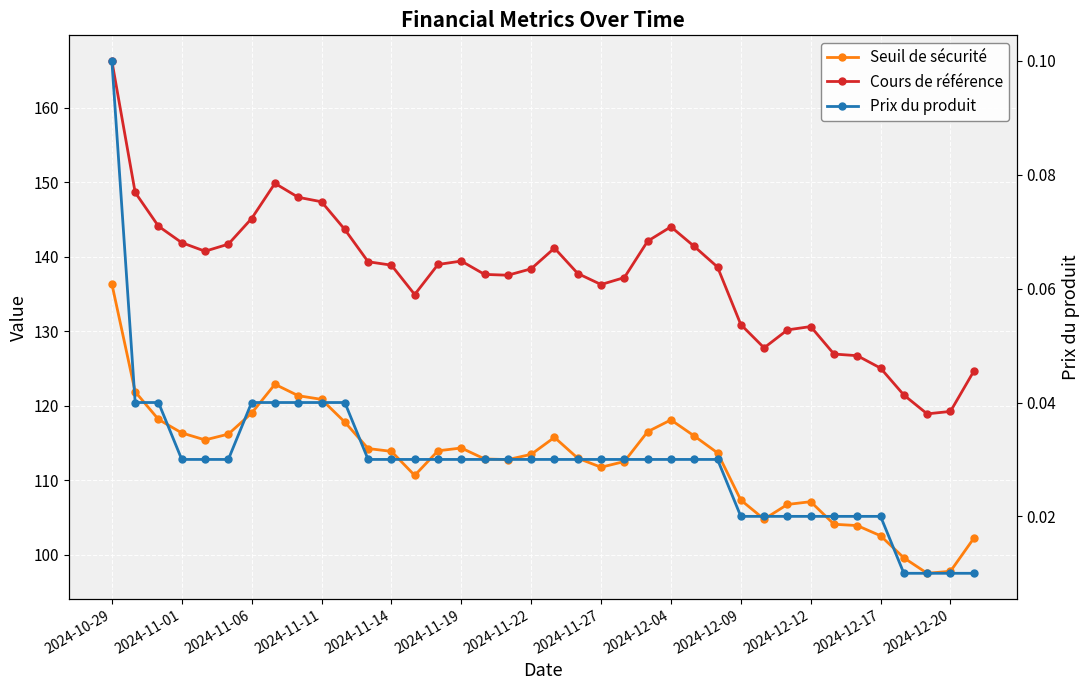

Which category has the highest value across all series?

2024-10-29